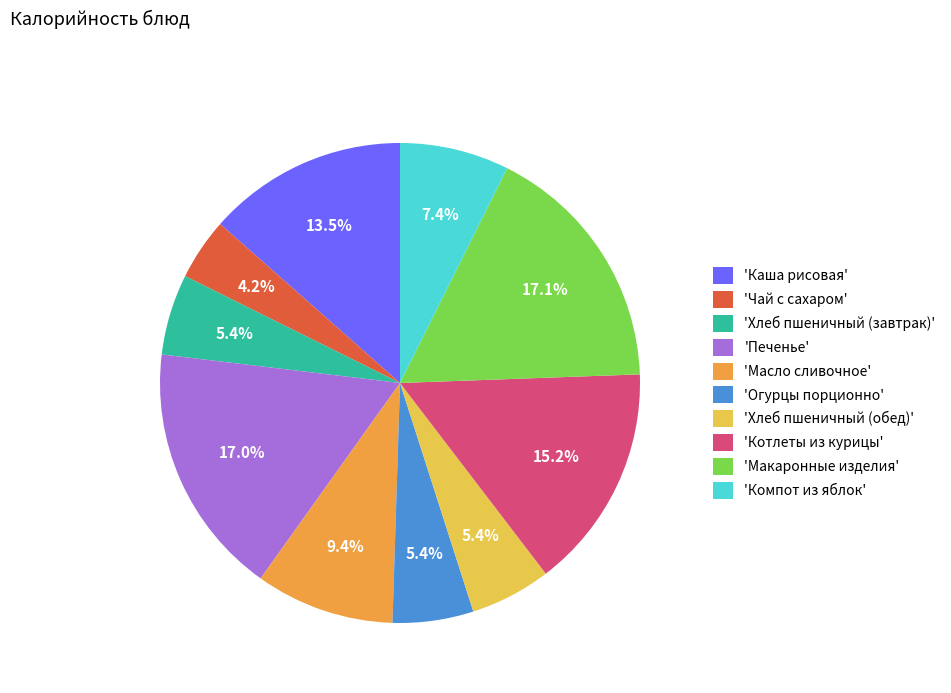

What percentage is NOT represented by 'Хлеб пшеничный (обед)'?

94.6%